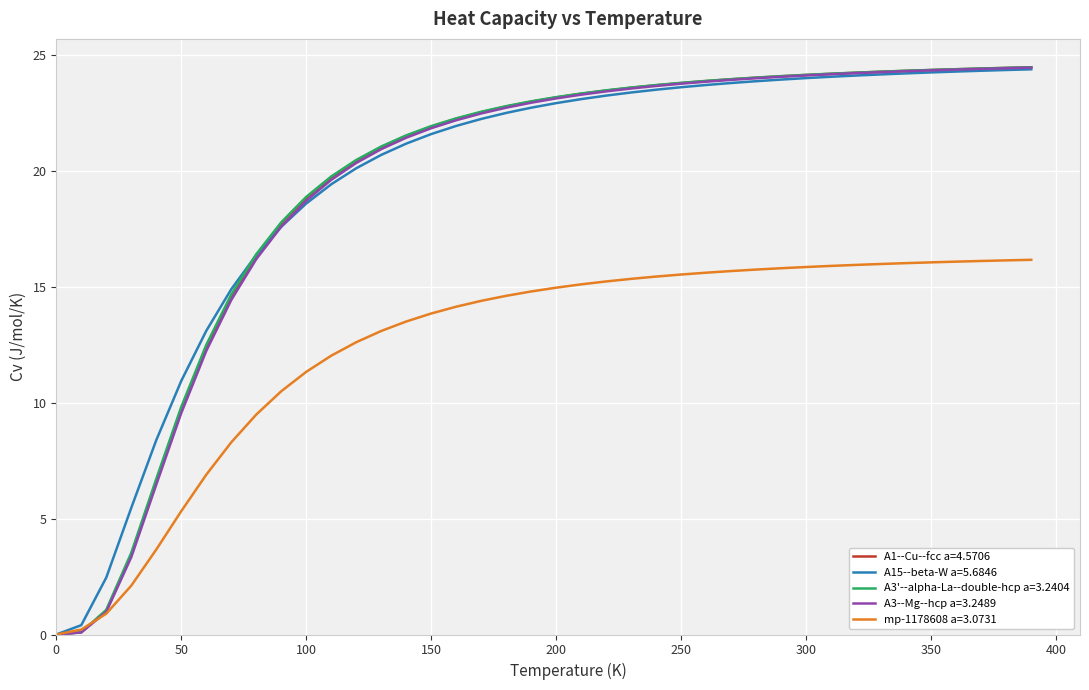

What is the greatest value displayed?

24.5